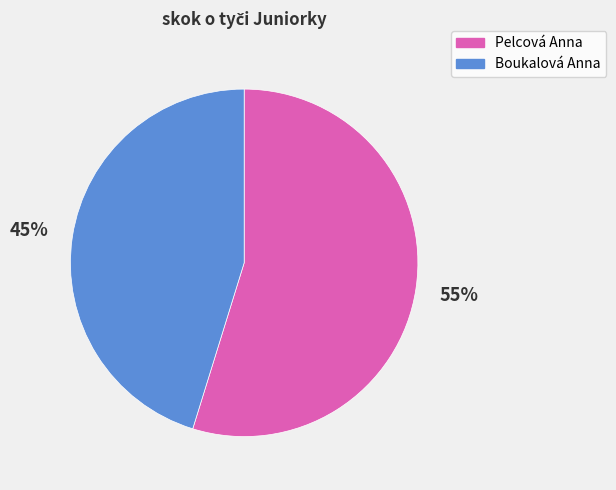

To the nearest percent, what is the average slice percentage?

50%